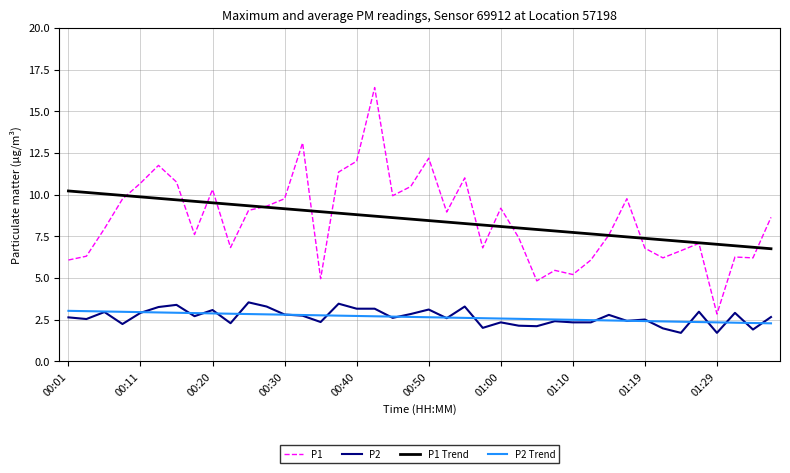

What are all the series names shown in the legend?

P1, P2, P1 Trend, P2 Trend